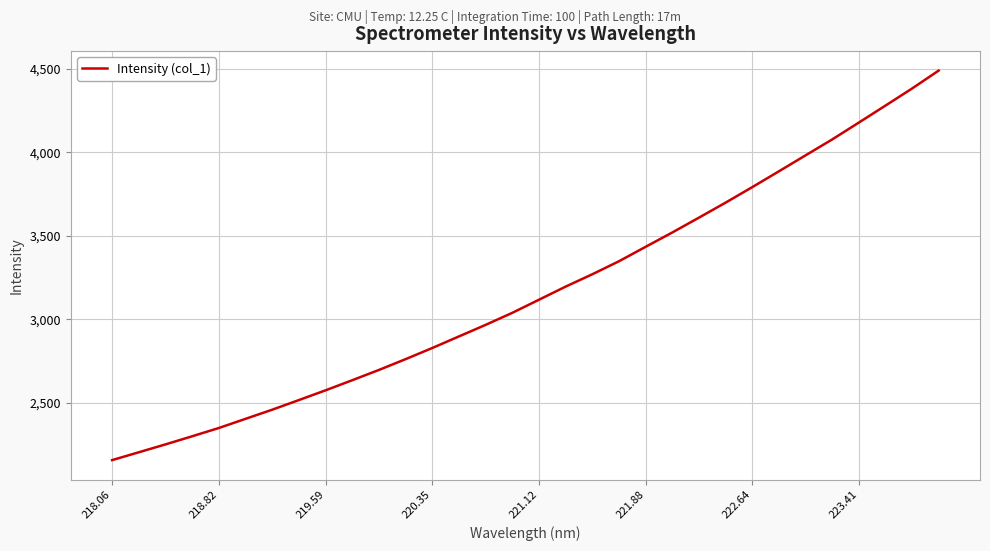

What is the average value?

3165.6